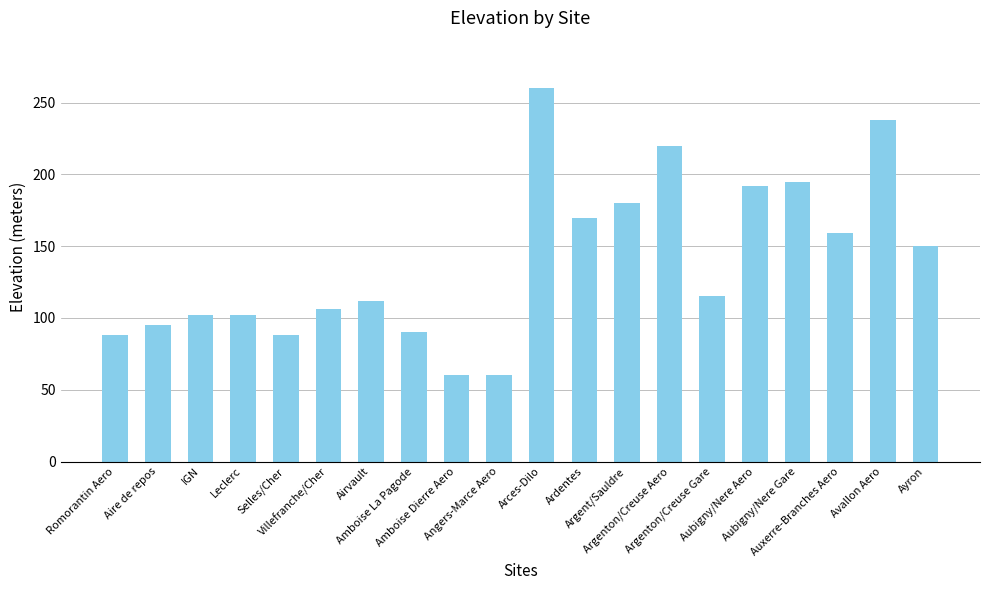

What is the maximum value shown in the chart?

260